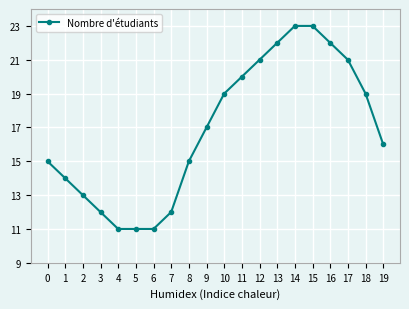

What is the greatest value displayed?

23